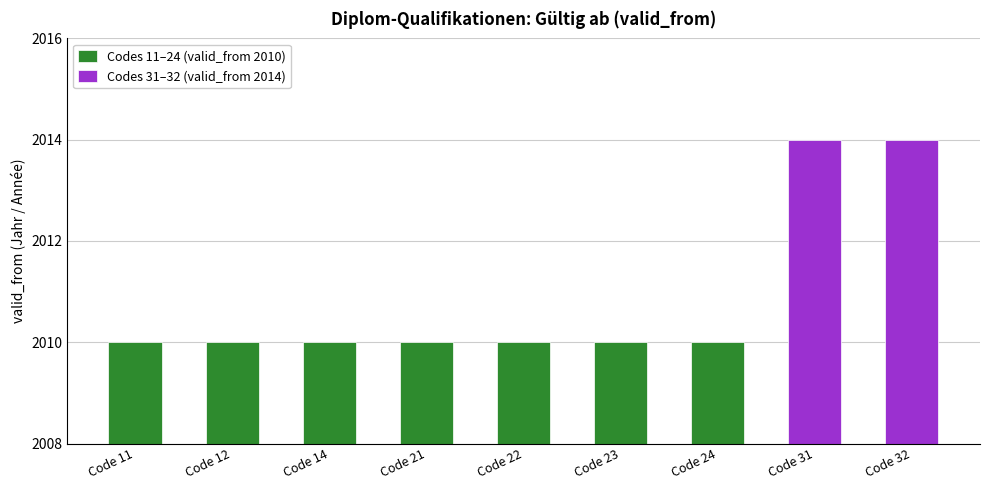

What is the change in value from 24 to 31?

+4